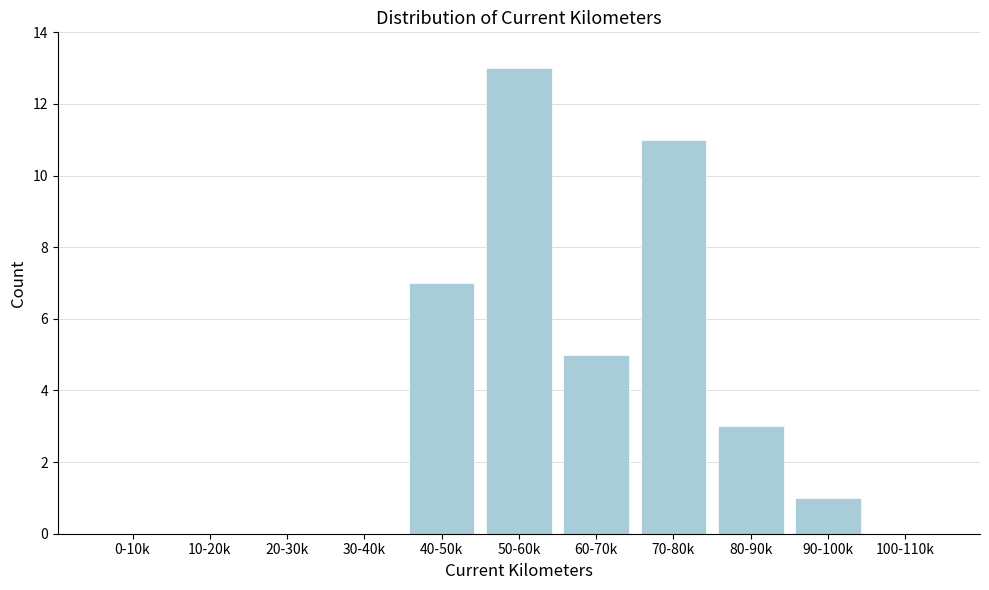

Reading left to right, transcribe all the data shown in this chart.

0-10k=0	10-20k=0	20-30k=0	30-40k=0	40-50k=7	50-60k=13	60-70k=5	70-80k=11	80-90k=3	90-100k=1	100-110k=0